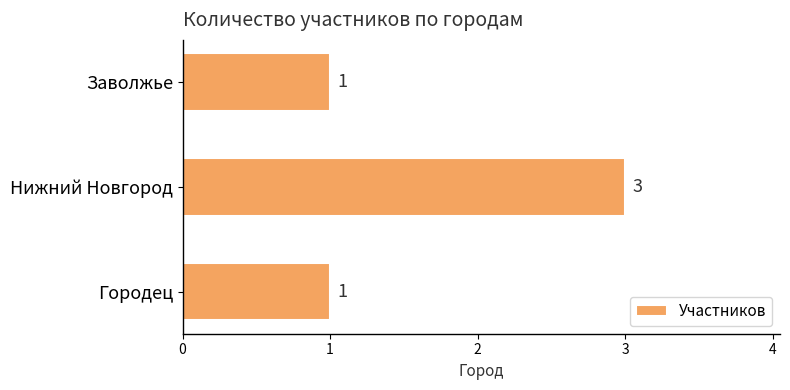

Reading bottom to top, list all the values displayed in this chart.

Городец=1	Нижний Новгород=3	Заволжье=1